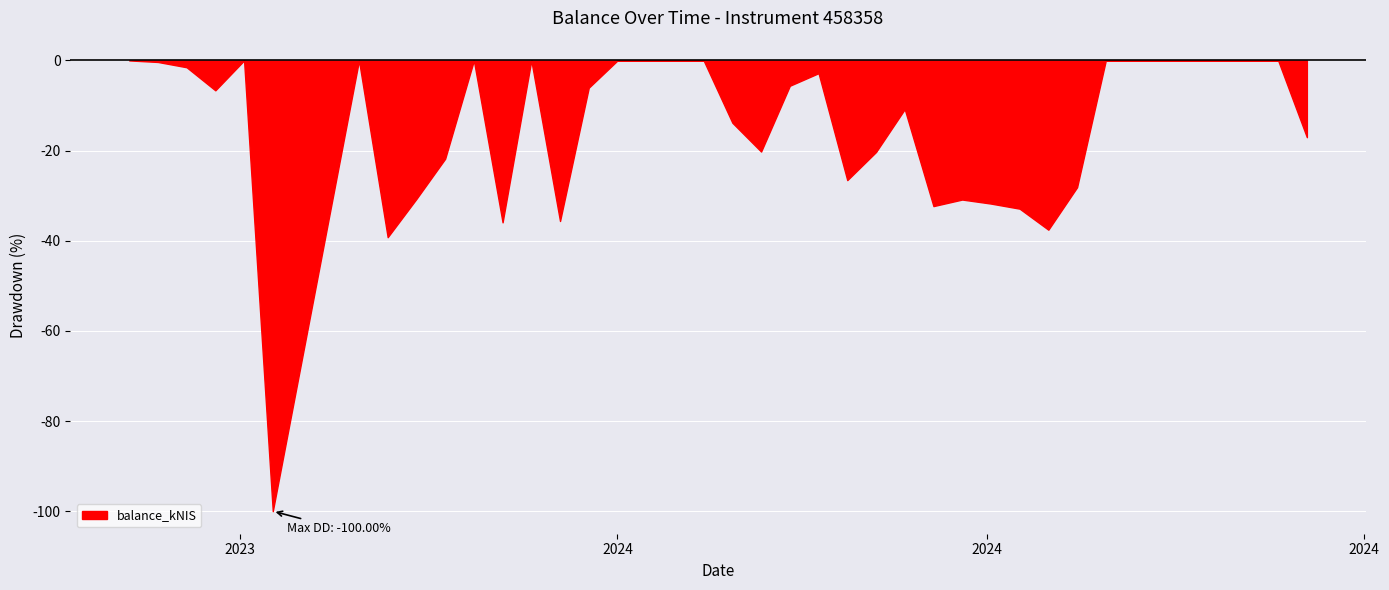

What position from the left is 2024-02-29?

20